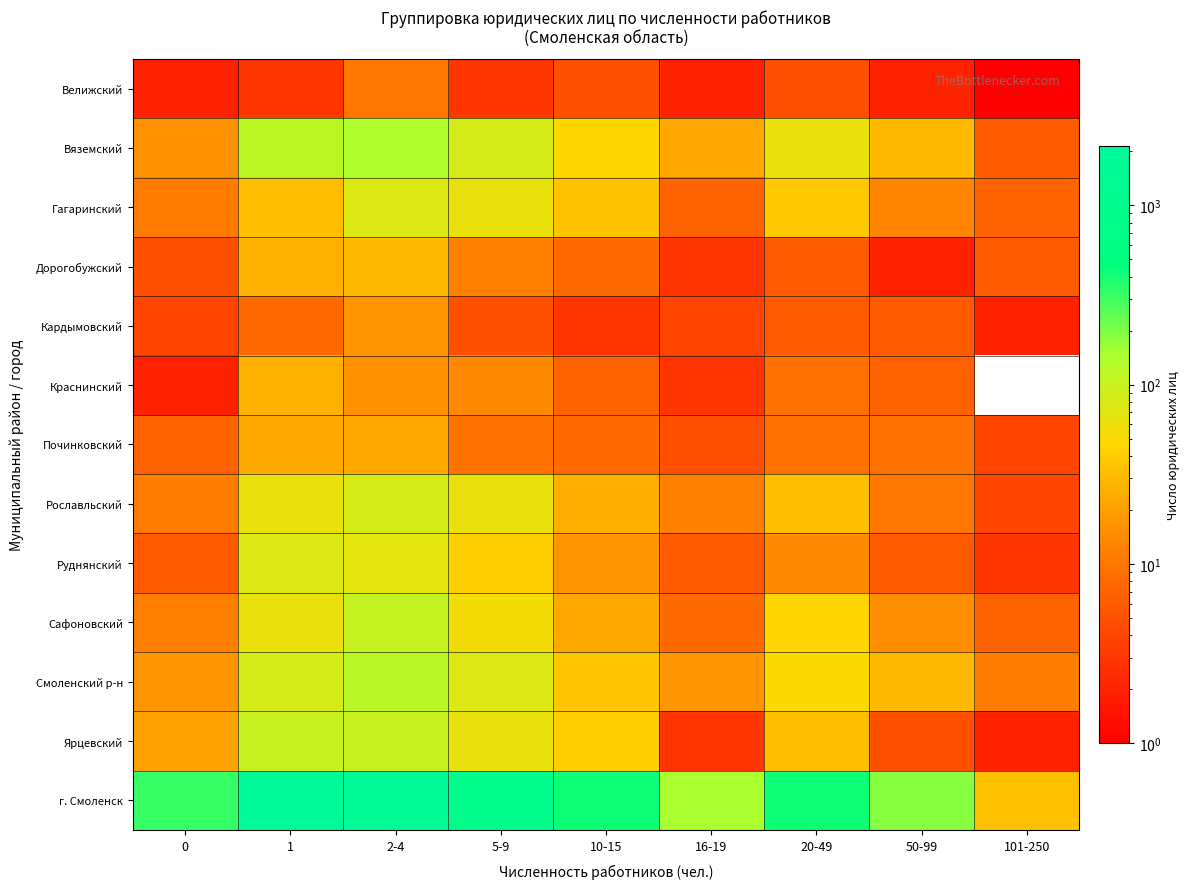

Reading right to left, what are all the values shown in this chart?

Велижский: 101-250=1	50-99=2	20-49=5	16-19=2	10-15=5	5-9=3	2-4=10	1=3	0=2
Вяземский: 101-250=6	50-99=30	20-49=61	16-19=22	10-15=46	5-9=82	2-4=139	1=114	0=16
Гагаринский: 101-250=7	50-99=13	20-49=37	16-19=7	10-15=34	5-9=61	2-4=77	1=32	0=11
Дорогобужский: 101-250=6	50-99=2	20-49=6	16-19=3	10-15=8	5-9=12	2-4=30	1=26	0=5
Кардымовский: 101-250=2	50-99=6	20-49=6	16-19=4	10-15=3	5-9=5	2-4=17	1=8	0=4
Краснинский: 101-250=0	50-99=7	20-49=9	16-19=3	10-15=7	5-9=14	2-4=16	1=26	0=2
Починковский: 101-250=4	50-99=9	20-49=9	16-19=5	10-15=8	5-9=9	2-4=23	1=23	0=7
Рославльский: 101-250=4	50-99=10	20-49=32	16-19=12	10-15=25	5-9=62	2-4=82	1=62	0=11
Руднянский: 101-250=3	50-99=6	20-49=14	16-19=6	10-15=17	5-9=40	2-4=67	1=76	0=6
Сафоновский: 101-250=7	50-99=15	20-49=44	16-19=8	10-15=23	5-9=54	2-4=107	1=61	0=12
Смоленский р-н: 101-250=11	50-99=29	20-49=48	16-19=17	10-15=36	5-9=73	2-4=119	1=84	0=17
Ярцевский: 101-250=2	50-99=5	20-49=32	16-19=3	10-15=41	5-9=64	2-4=100	1=99	0=21
г. Смоленск: 101-250=33	50-99=187	20-49=422	16-19=145	10-15=421	5-9=890	2-4=1740	1=2148	0=321